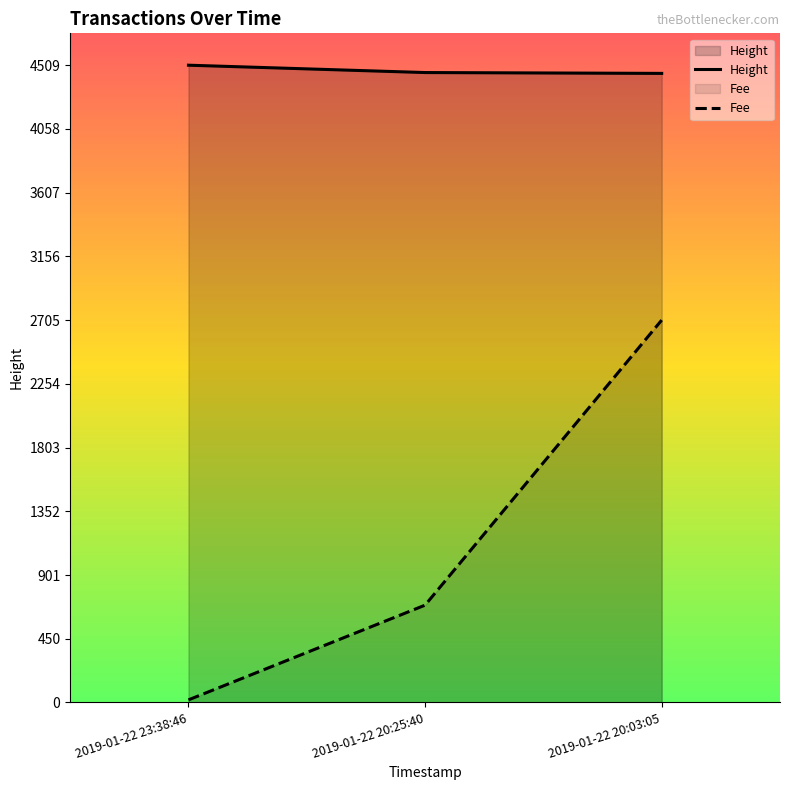

The Height series shows 7001.5 at 2019-01-22 20:03:05. True or false?

False